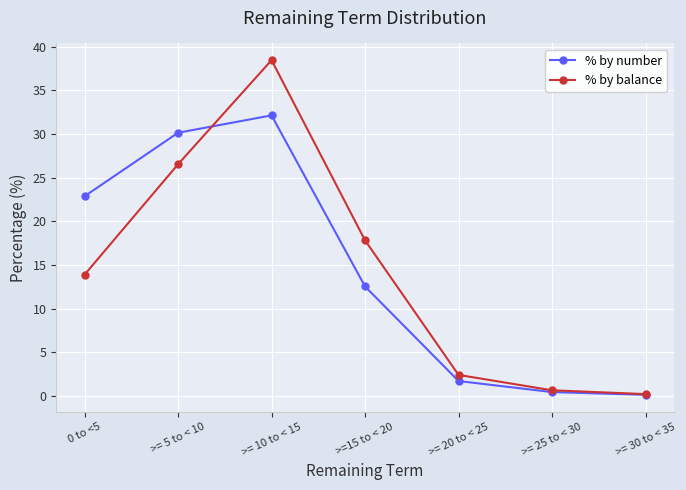

How many data points in % by number are above 12?

4